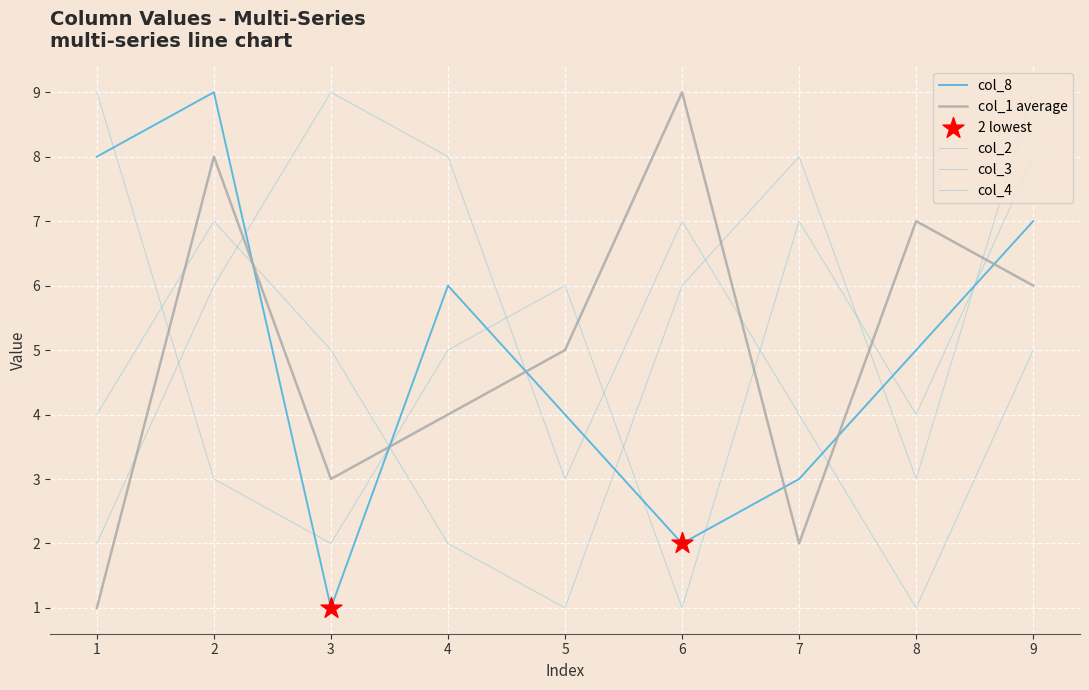

What is the total value across all series at 2?

33